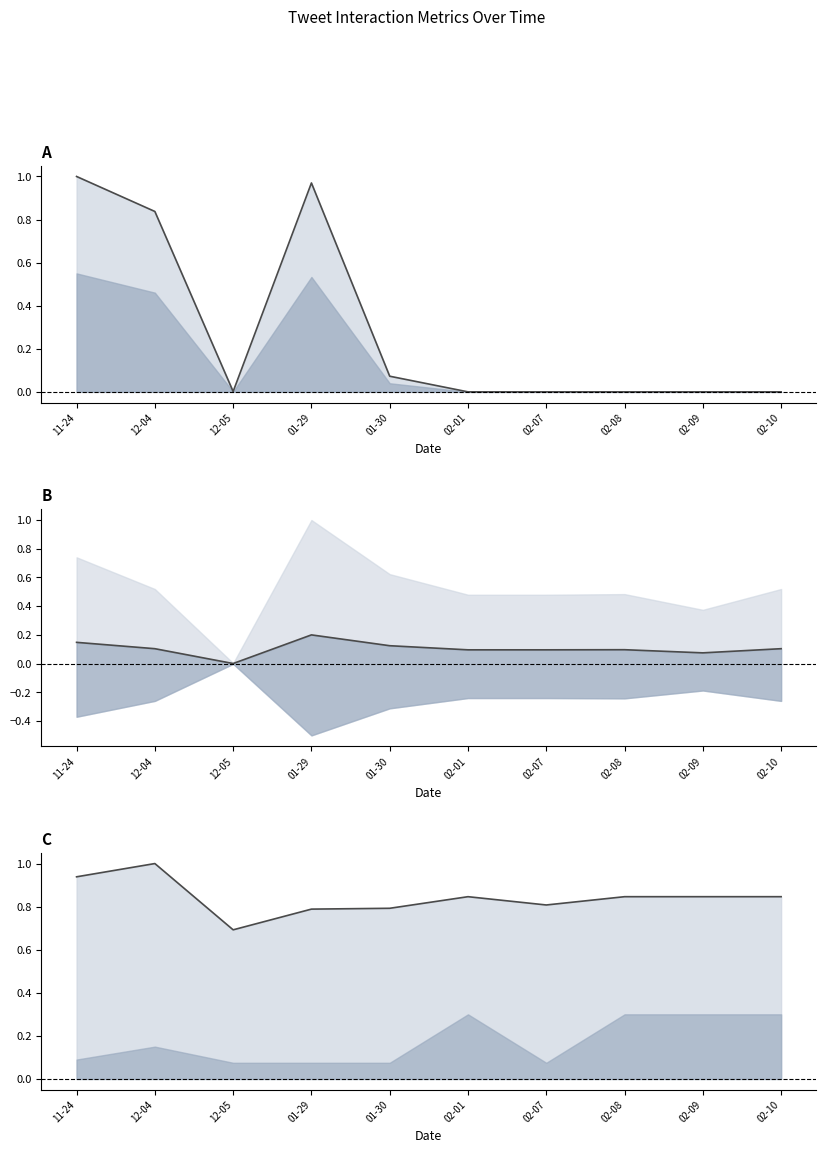

What is the label of the 7th point from the left?

02-07